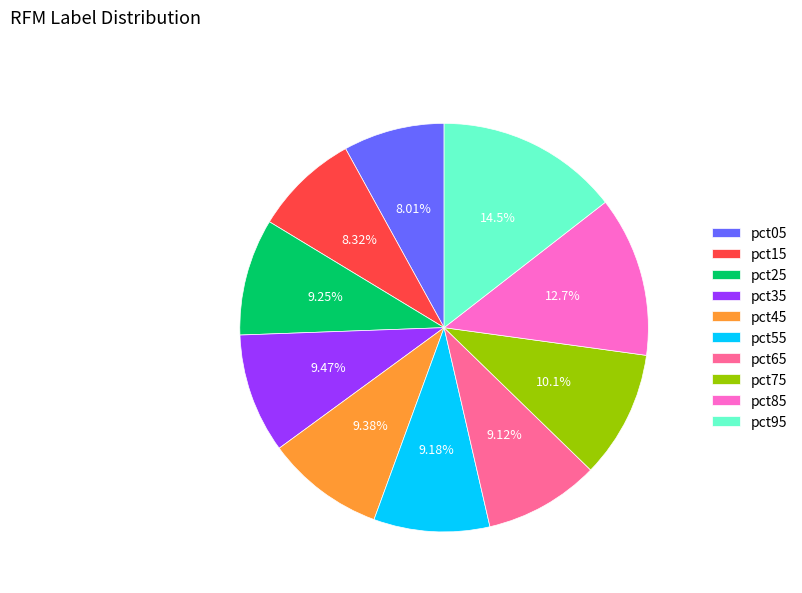

What is the largest slice in the pie chart?

pct95